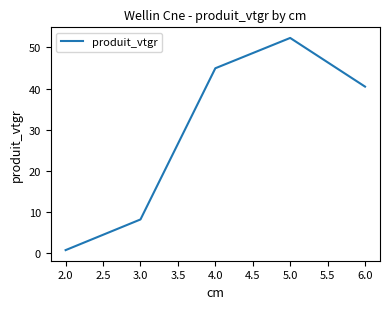

Which has a higher value, 5.0 or 3.0?

5.0